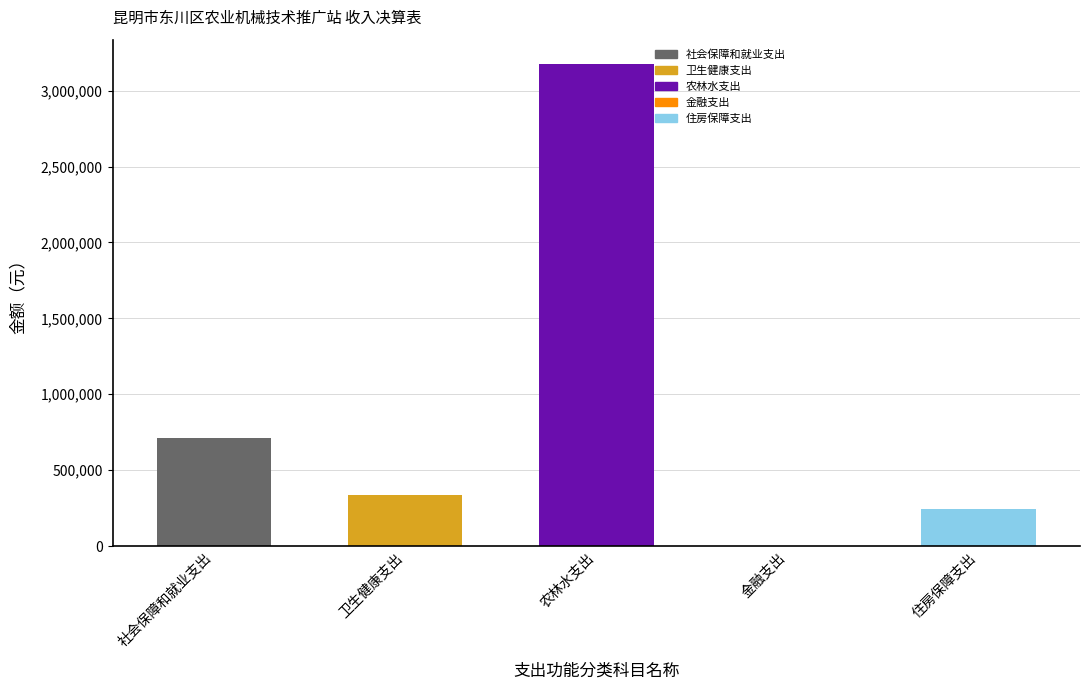

At which category is the sum across all series the highest?

农林水支出